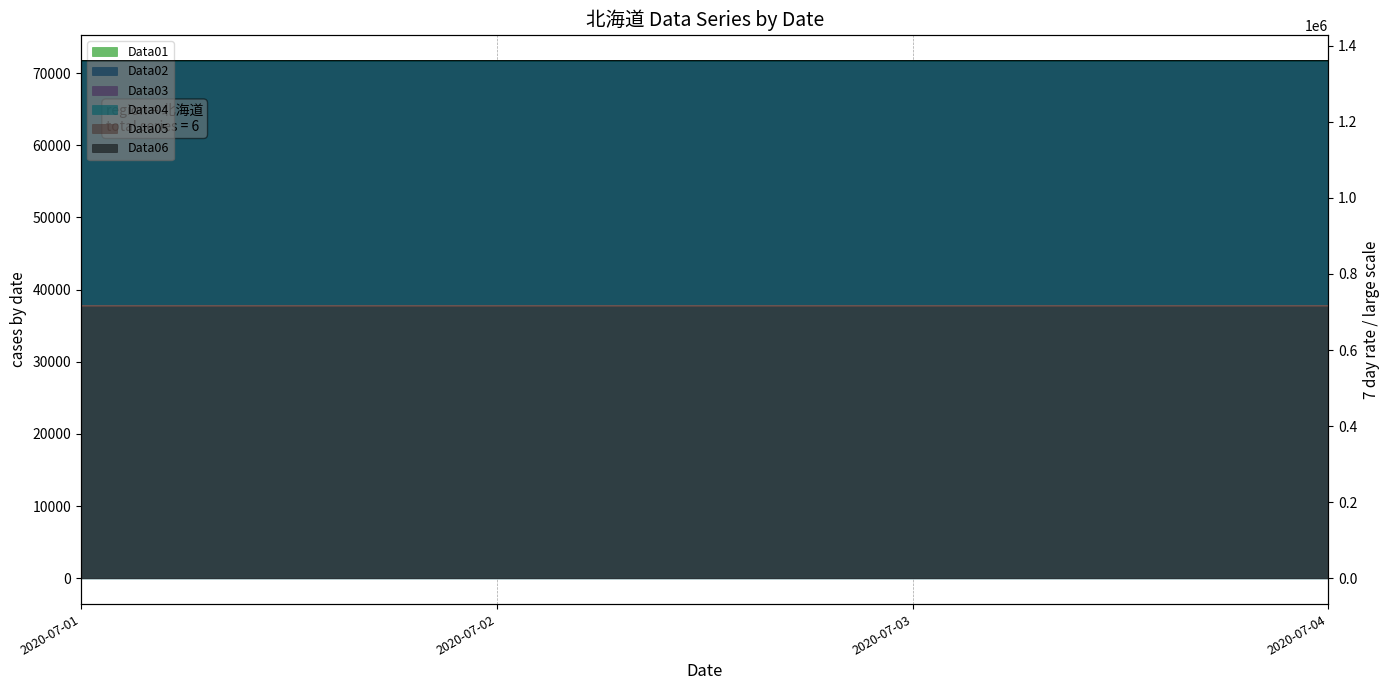

What is the sum of the Data03 values at 2020-07-04 and 2020-07-02?

143202